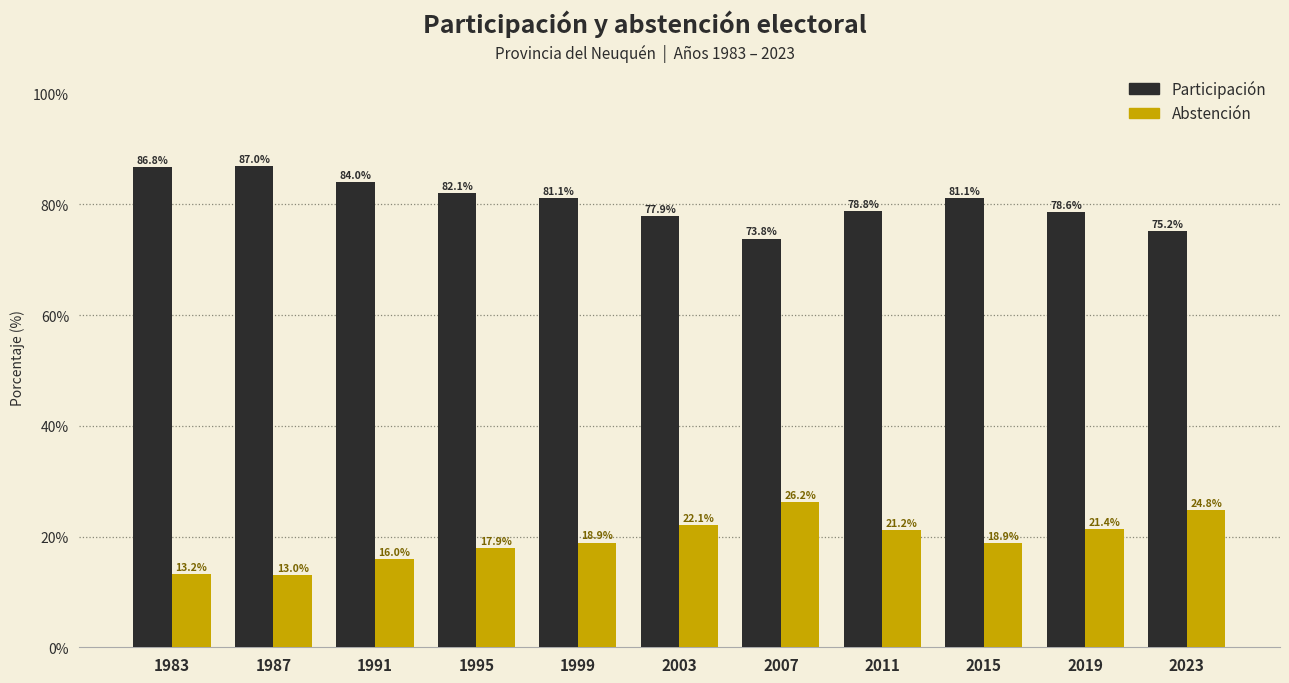

What are all the series names shown in the legend?

Participación, Abstención